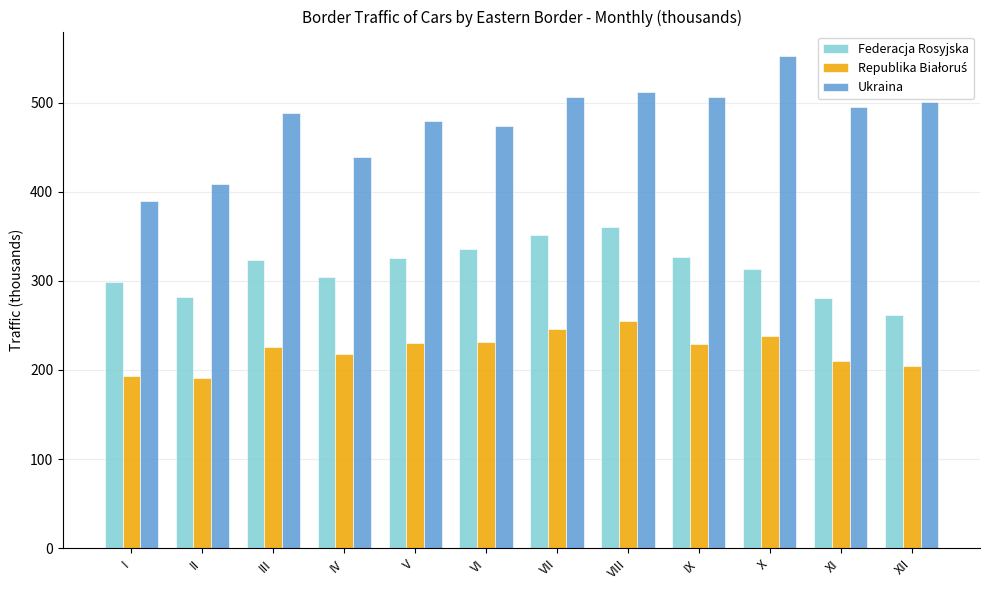

What is the spread (max minus min) of values at VI?

241.8